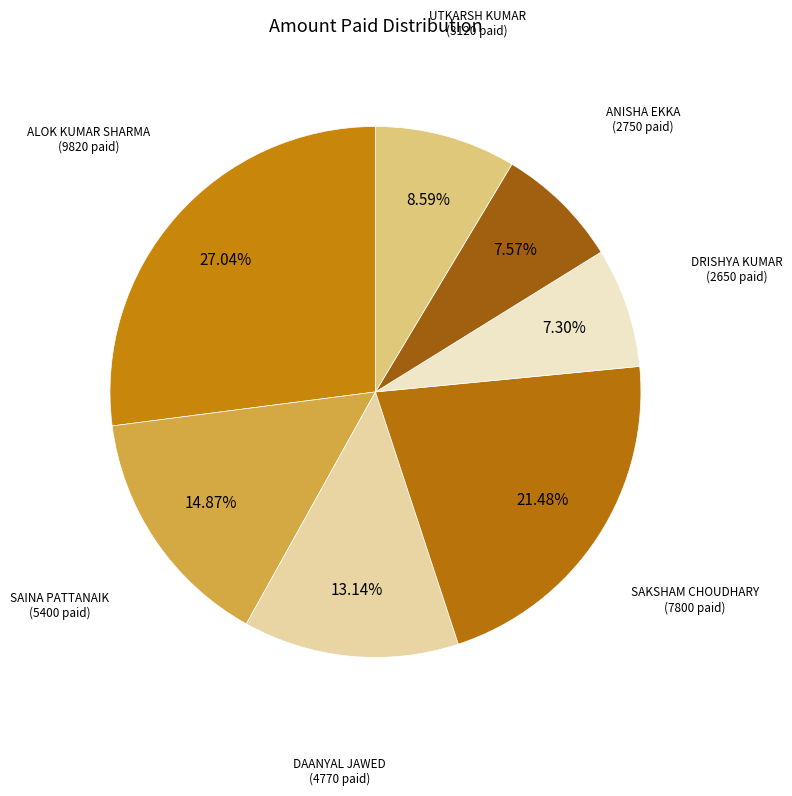

Which category has the biggest portion of the pie?

ALOK KUMAR SHARMA